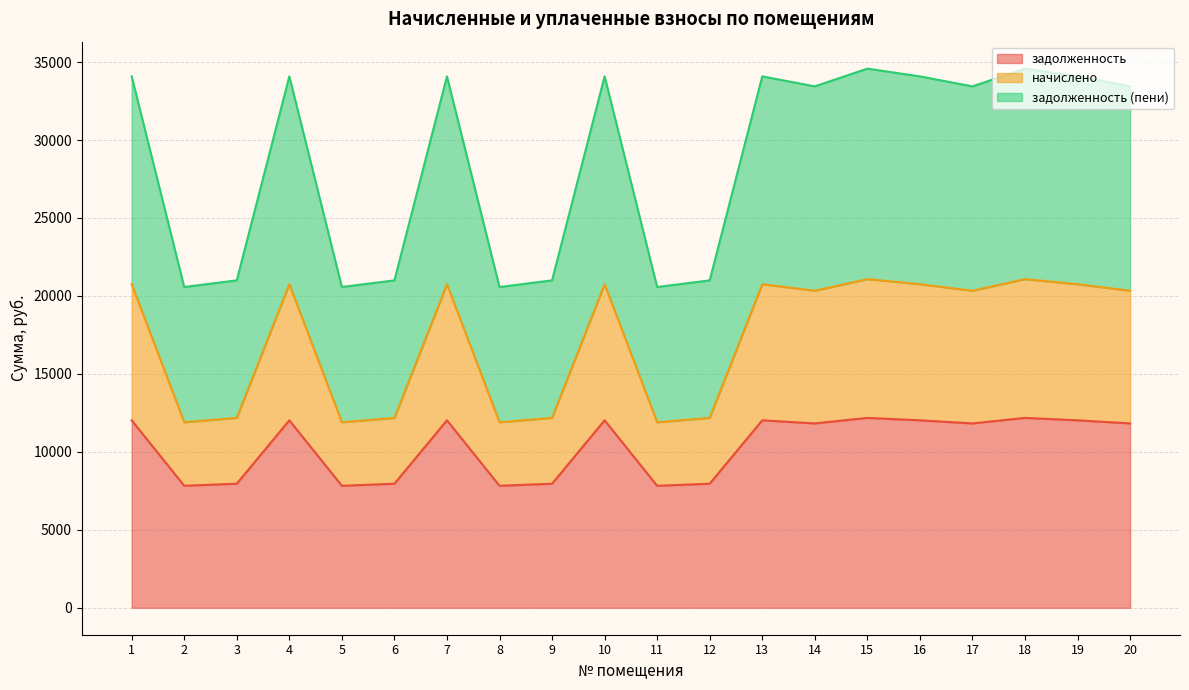

Which category has the lowest value in the начислено series?

2